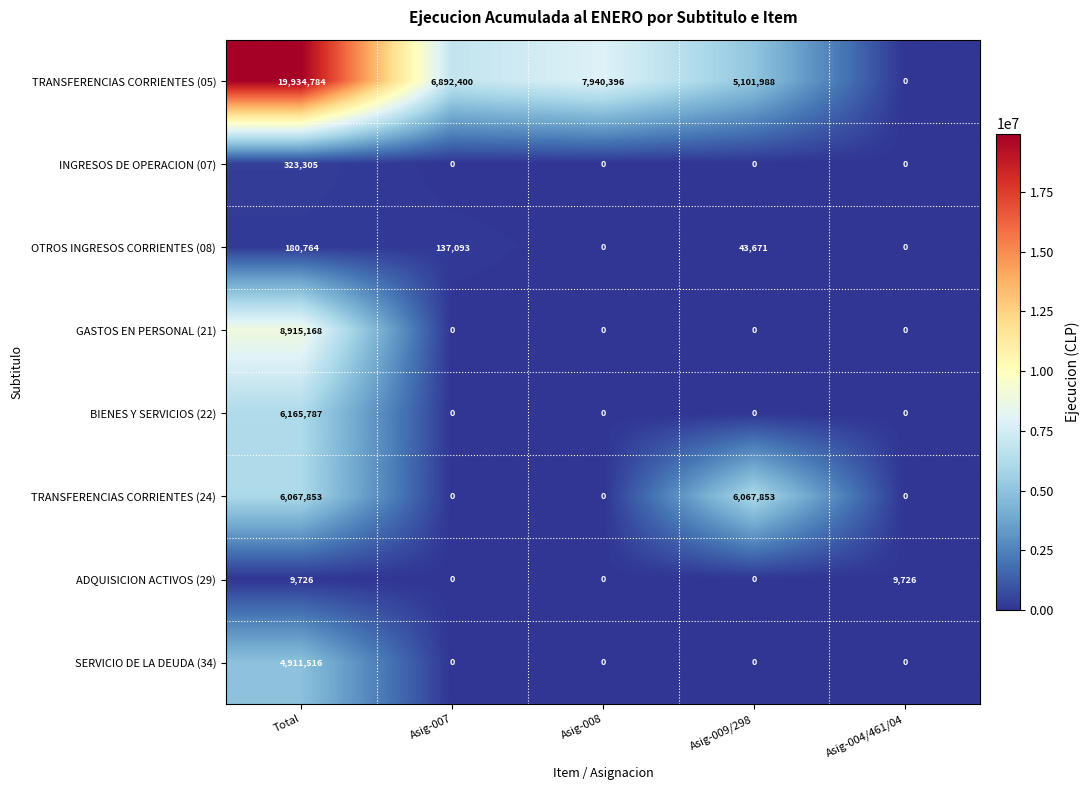

Which series has the largest total across all categories?

TRANSFERENCIAS CORRIENTES (05)